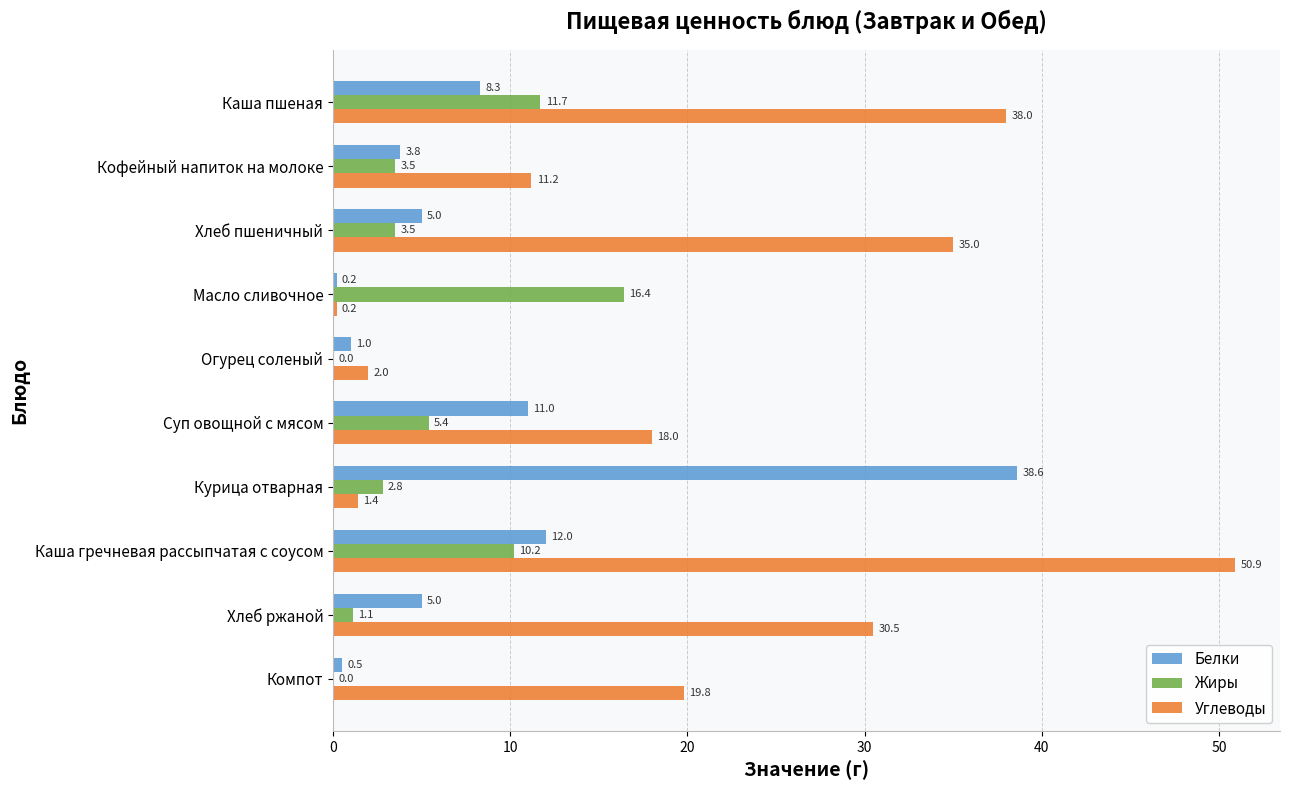

Read the Углеводы value at Компот.

19.8